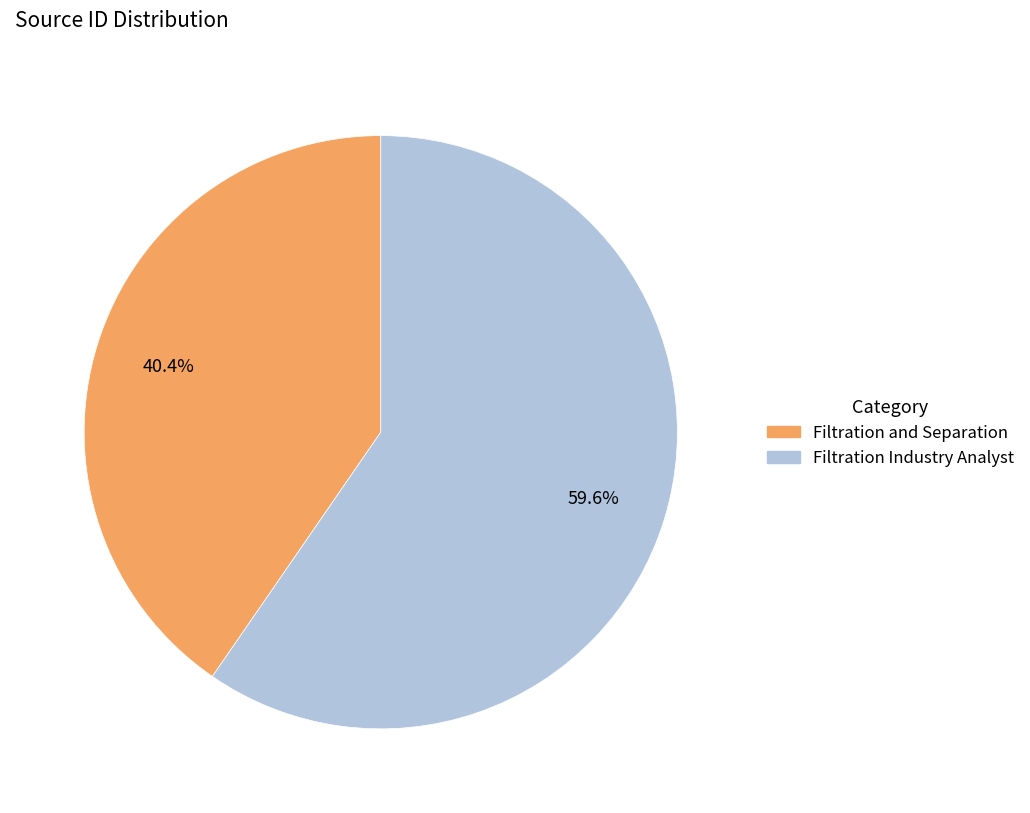

Rank the categories by value from lowest to highest.

Filtration and Separation, Filtration Industry Analyst